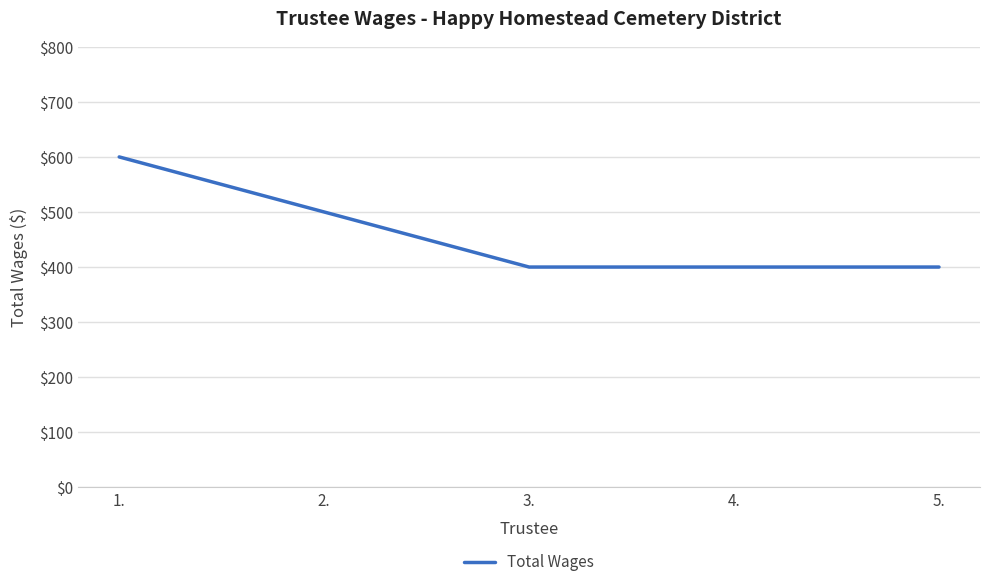

What is the difference between the values at 1. and 5.?

200